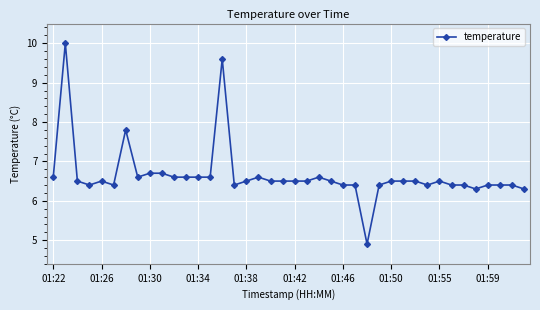

What is the greatest value displayed?

10.0